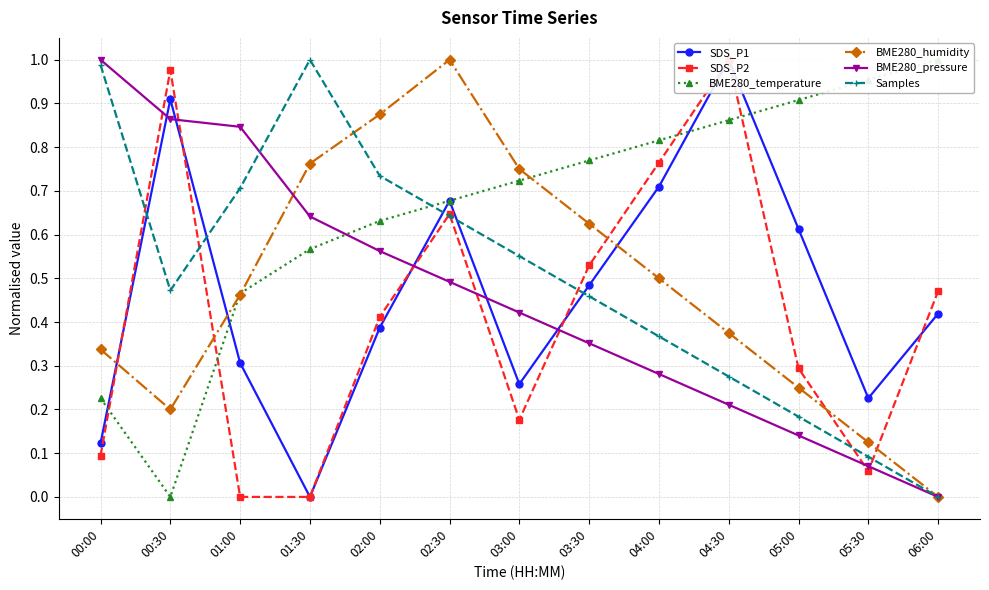

Where do BME280_humidity and Samples first cross each other?

01:30 and 02:00